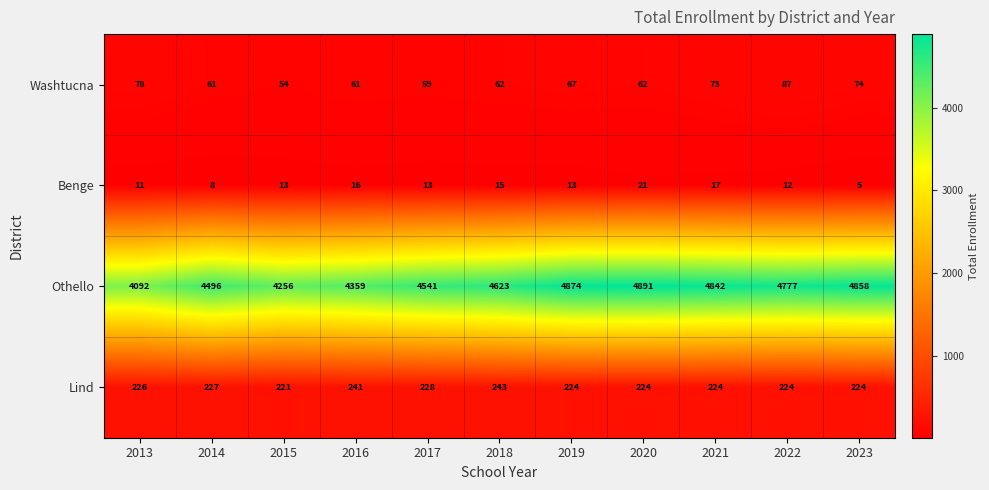

The Lind series shows 224 at 2023. True or false?

True